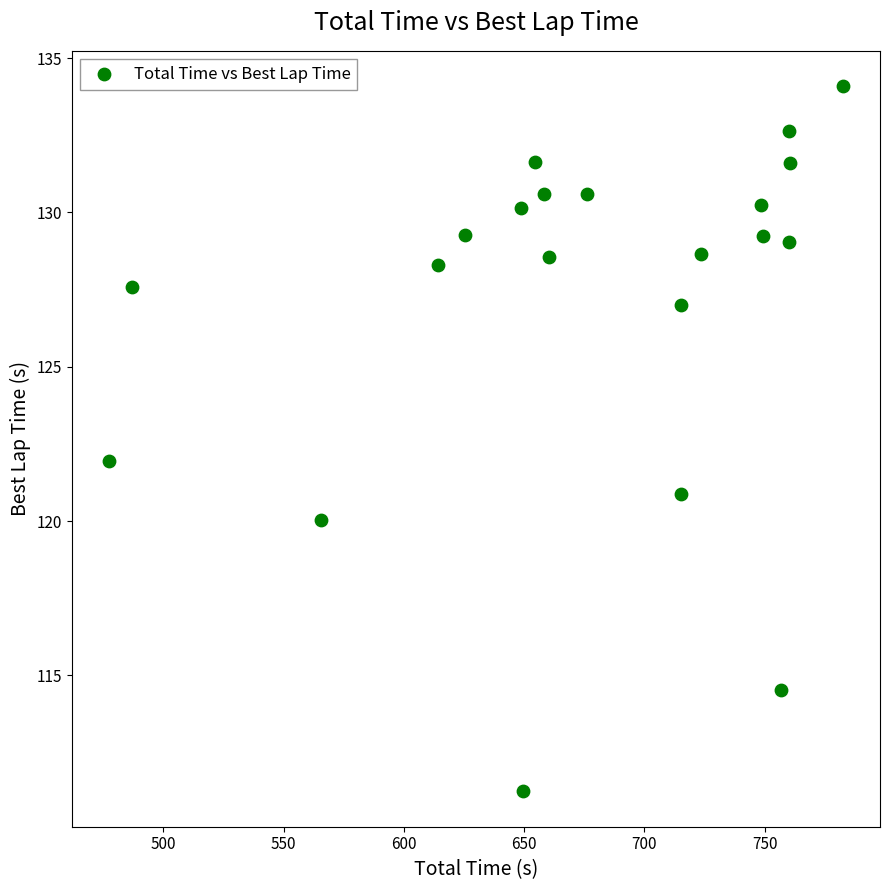

What is the range of X values (max minus min)?

305.5